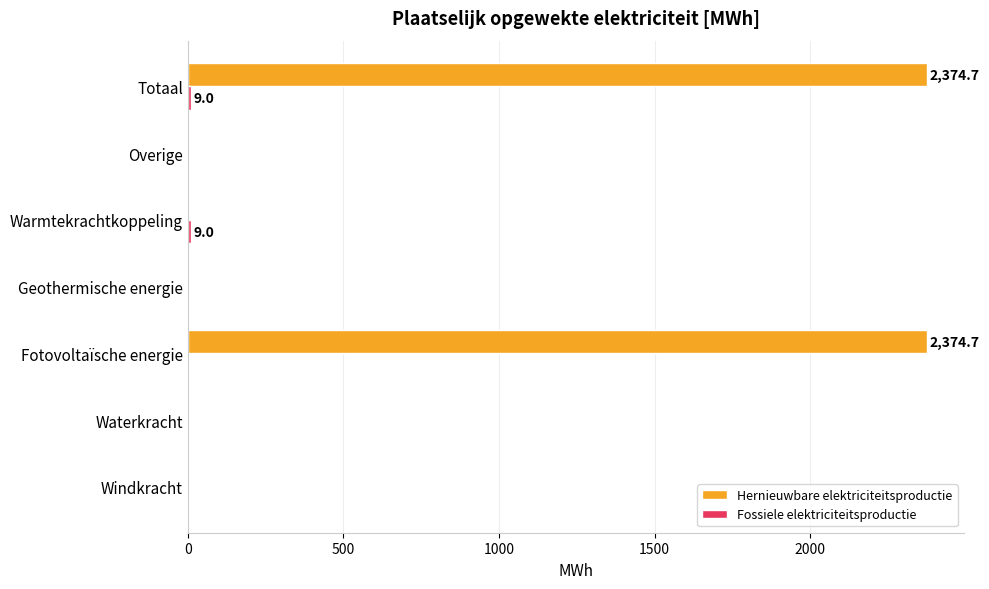

True or false: Hernieuwbare elektriciteitsproductie has a value of -1365.8 at Waterkracht.

False